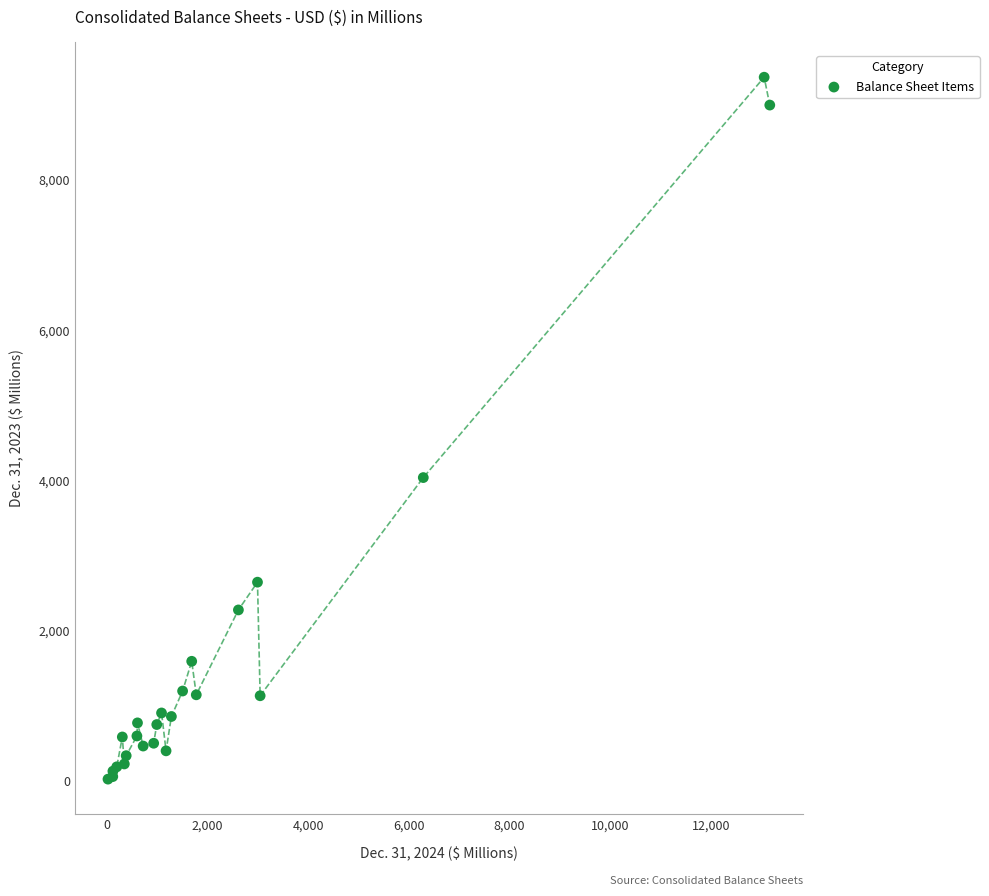

What Y value in the scatter plot is closest to 4693?

4035.7